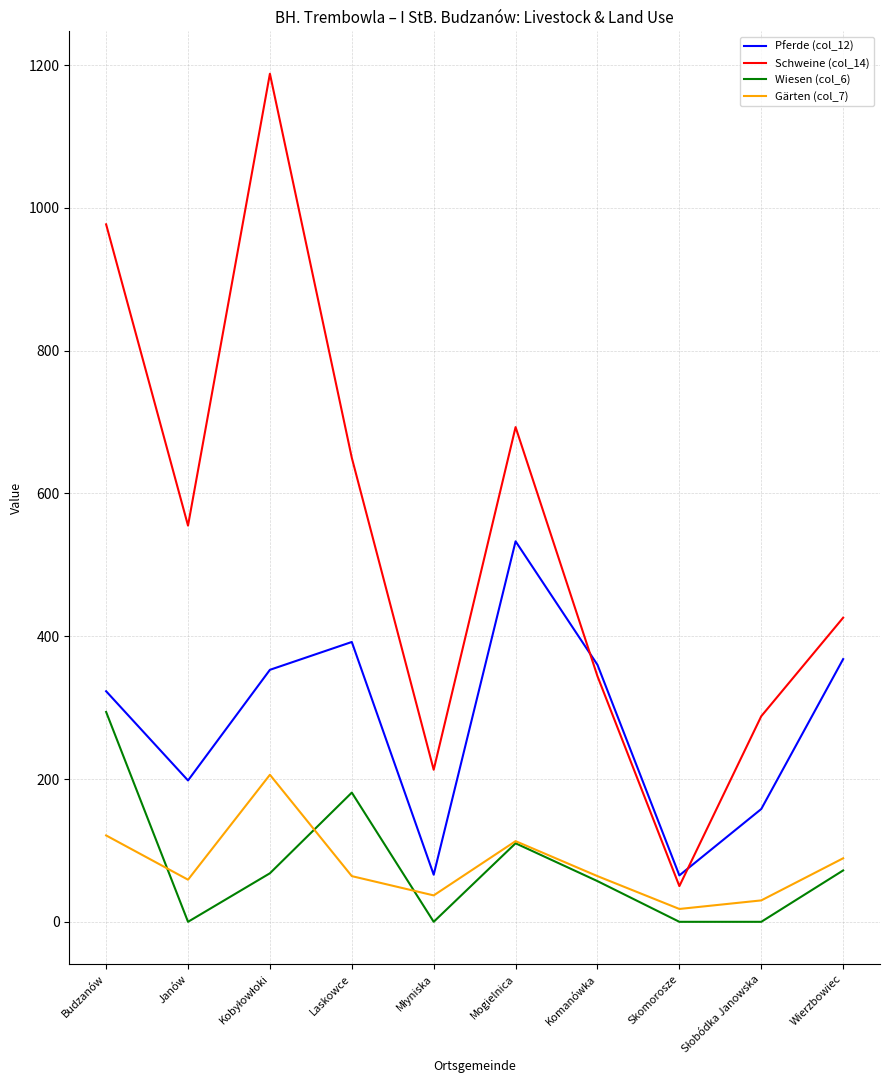

What is the difference between the Wiesen (col_6) values at Wierzbowiec and Mogielnica?

38